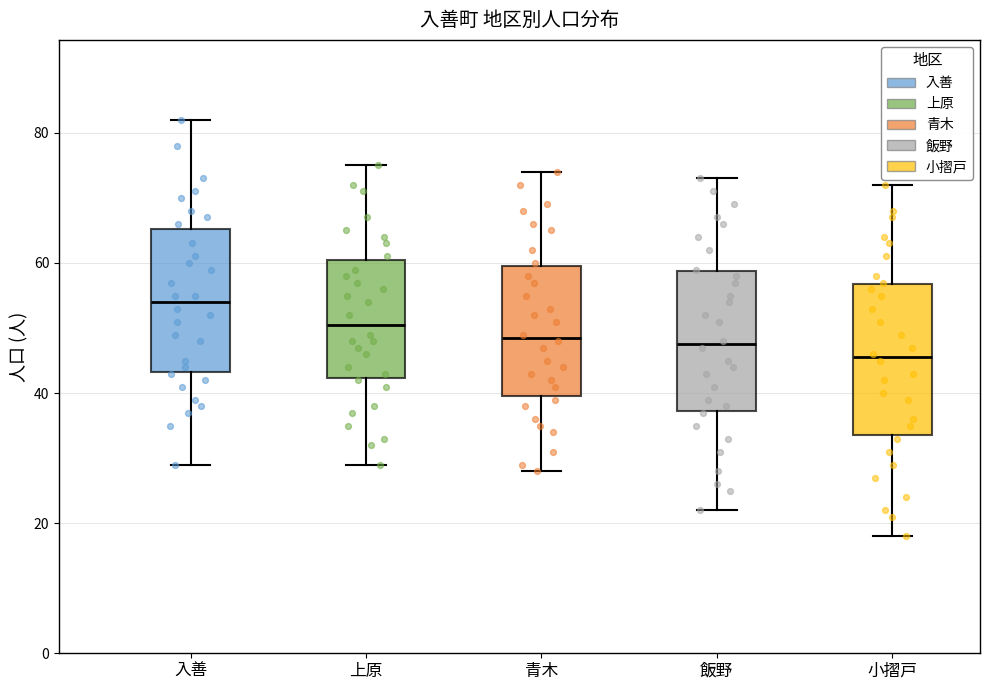

Reading left to right, read every box against the y-axis: the position of its median line, the range the box covers, and the ends of its whiskers. The values are not printed on the chart, so give them approximately, as read against the axis.

入善: median 54, box 44 to 66, whiskers 30 to 82
上原: median 50, box 42 to 60, whiskers 30 to 76
青木: median 48, box 40 to 60, whiskers 28 to 74
飯野: median 48, box 38 to 58, whiskers 22 to 74
小摺戸: median 46, box 34 to 56, whiskers 18 to 72